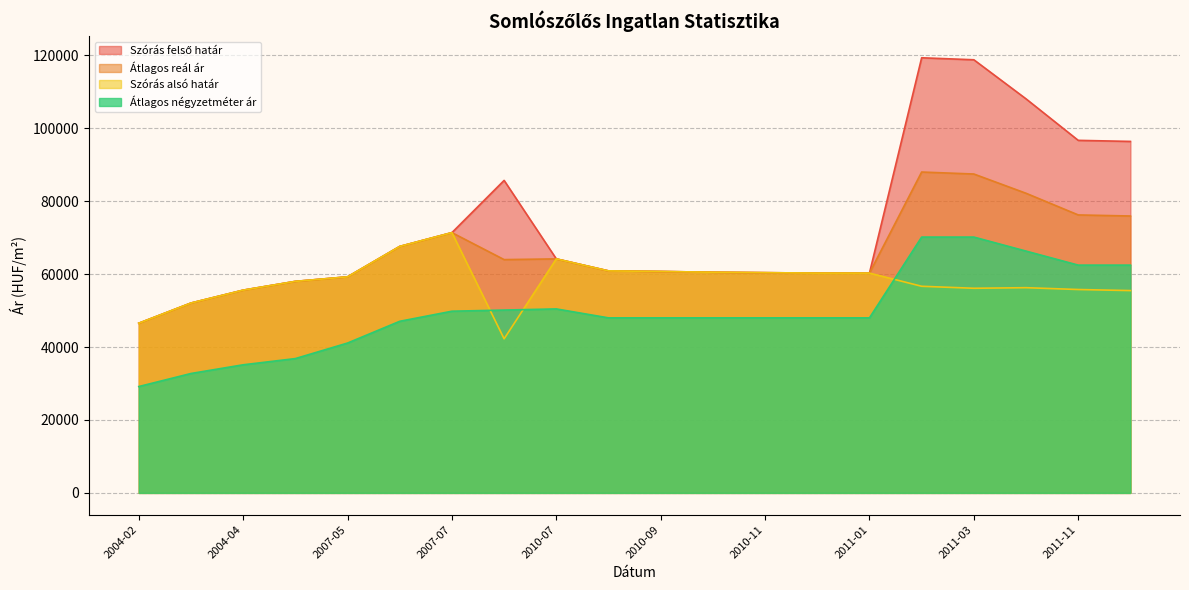

What is the difference between the maximum and minimum values in the Átlagos négyzetméter ár series?

40987